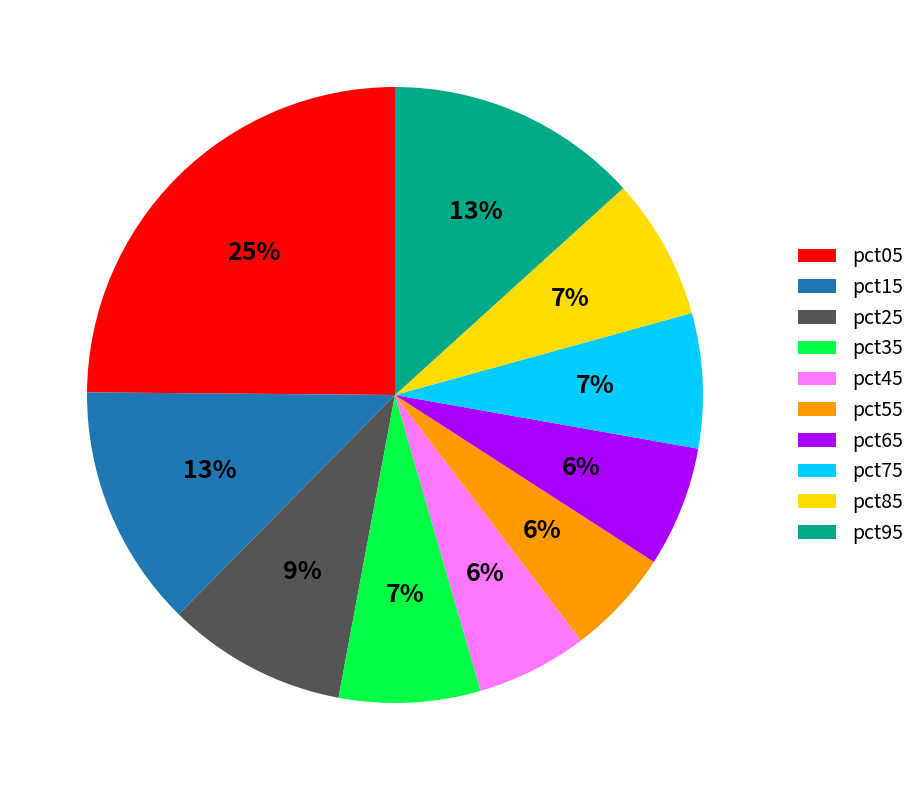

To the nearest percent, what is the difference between the largest and smallest slice percentages?

19%